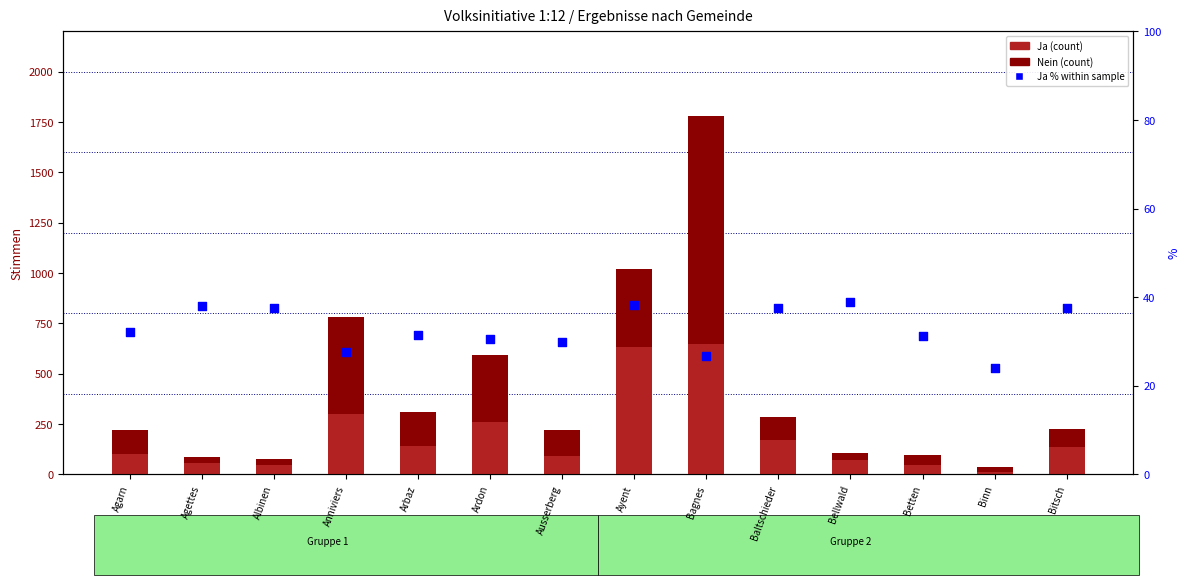

Is the value of Nein (count) at Albinen greater than the value of Ja (count) at Bagnes?

No